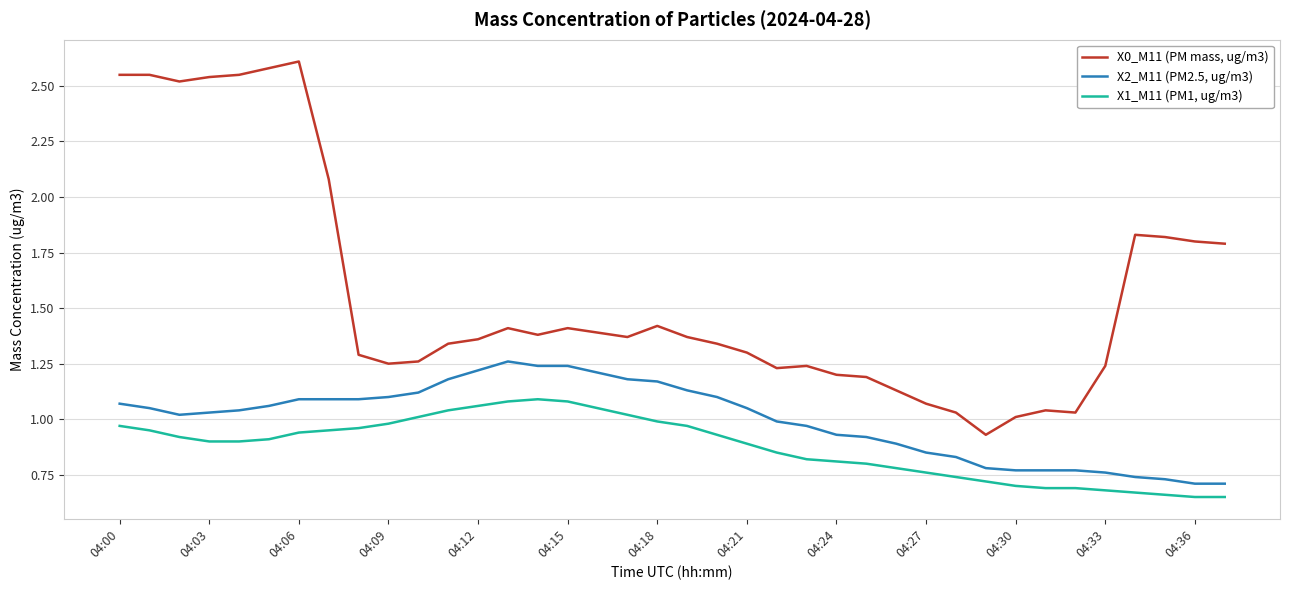

Which series has the largest total across all categories?

X0_M11 (PM mass, ug/m3)